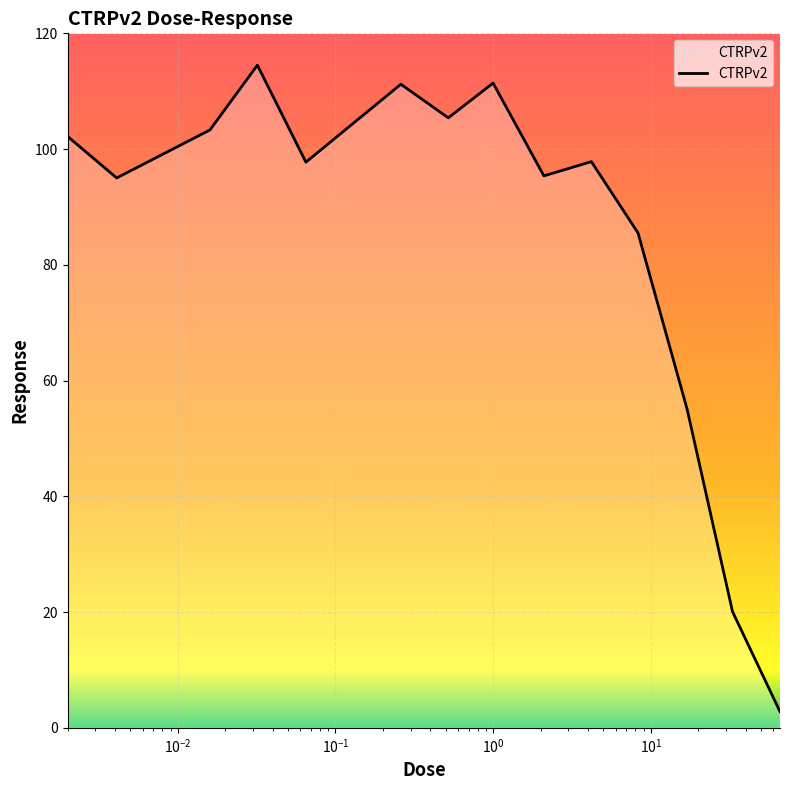

What is the minimum value shown in the chart?

2.8